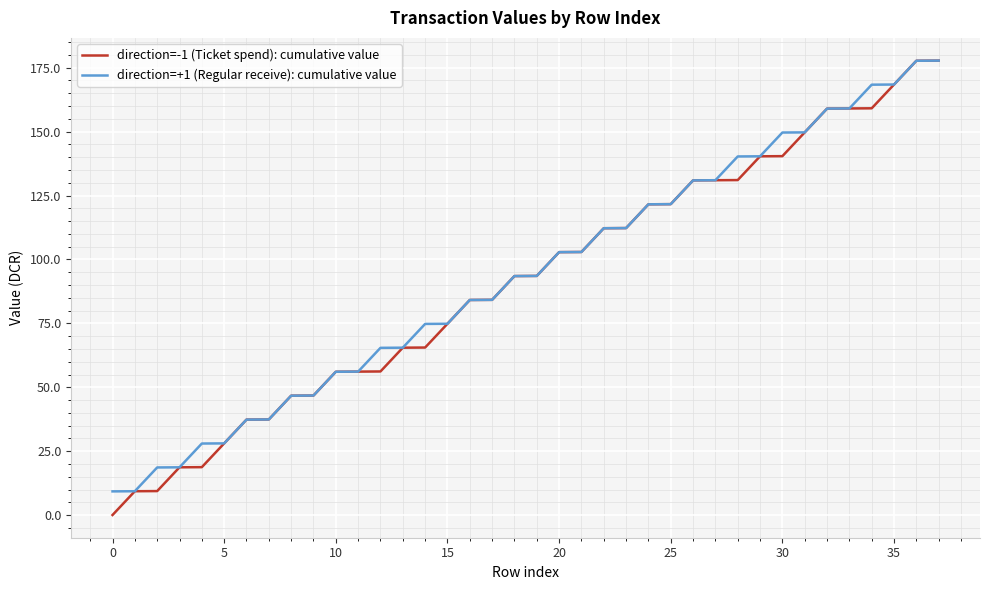

Which series has the largest range (max minus min)?

direction=-1 (Ticket spend): cumulative value